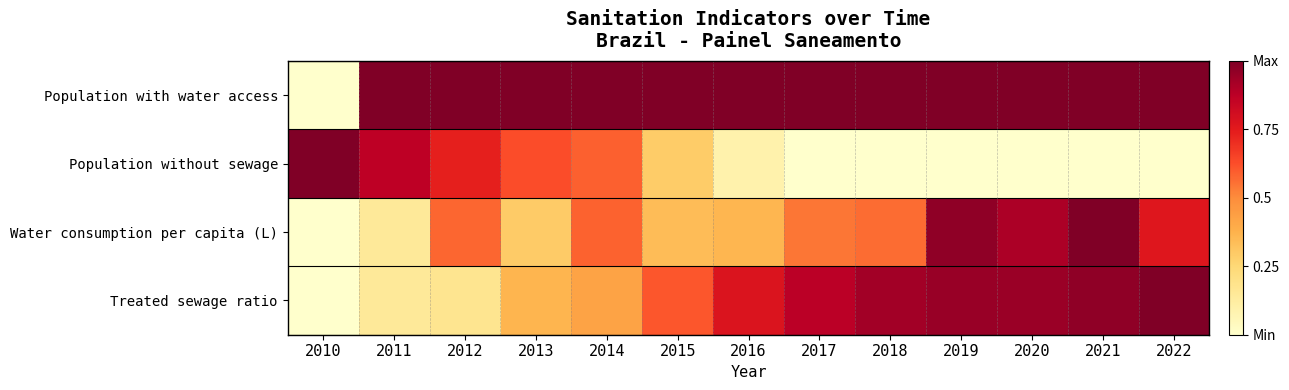

At which category is the sum across all series the highest?

2021